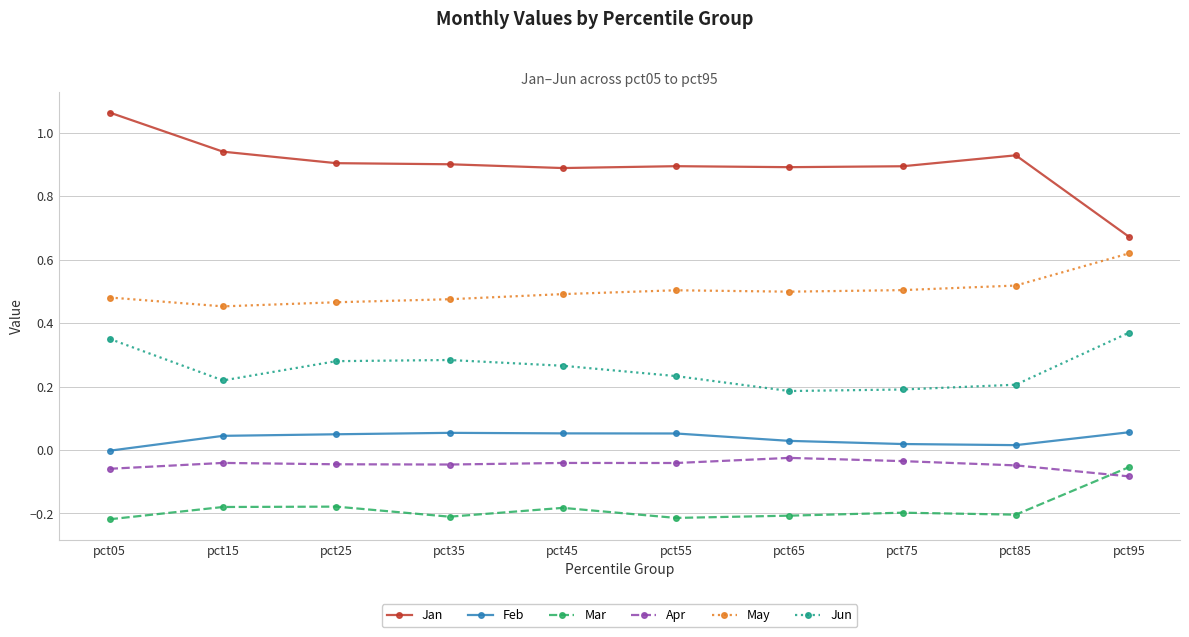

Which series has the largest total across all categories?

Jan